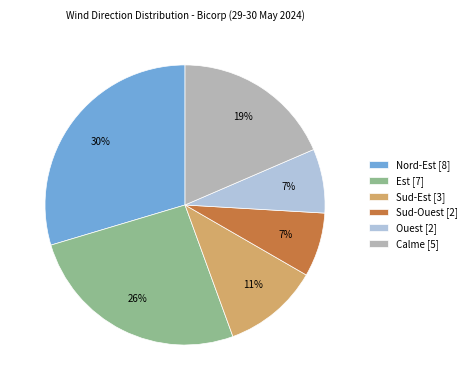

Combined, do Ouest and Est account for over 50%?

No